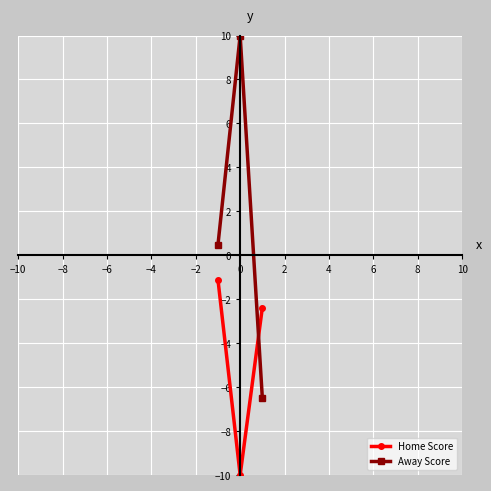

What are all the series names shown in the legend?

Home Score, Away Score